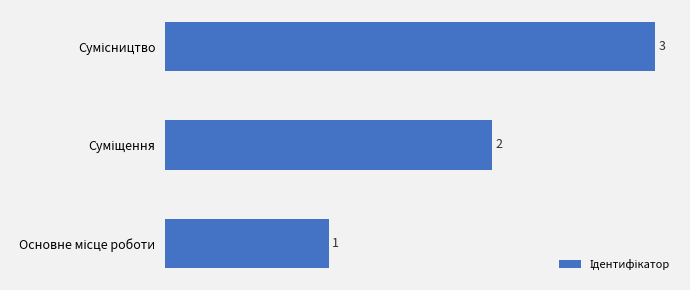

What is the value of the 2nd bar from the top?

2